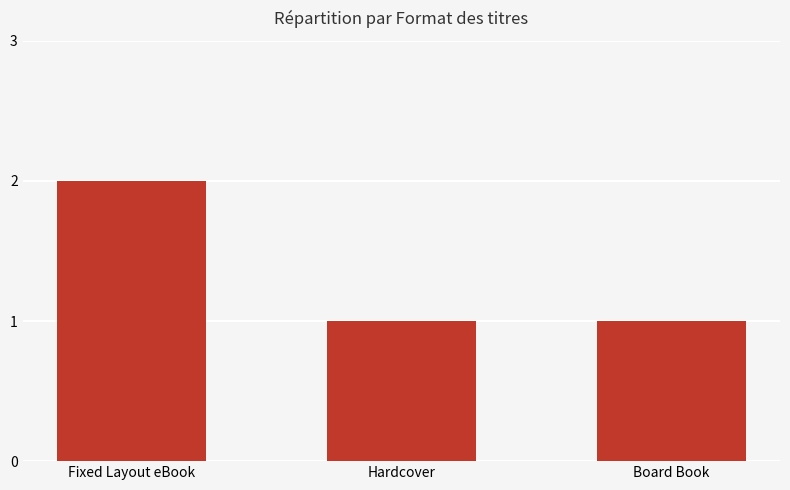

Reading left to right, list all the values displayed in this chart.

Fixed Layout eBook=2	Hardcover=1	Board Book=1